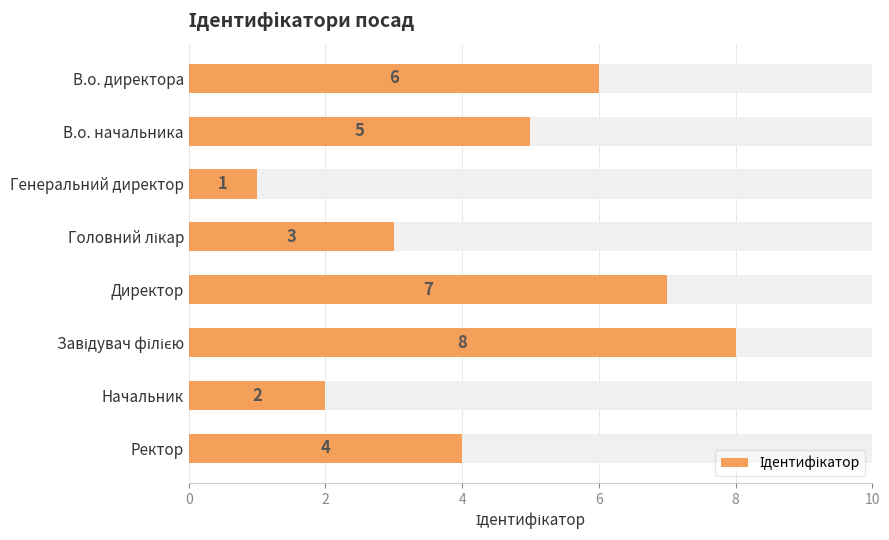

Reading right to left, list all the values displayed in this chart.

4	2	8	7	3	1	5	6